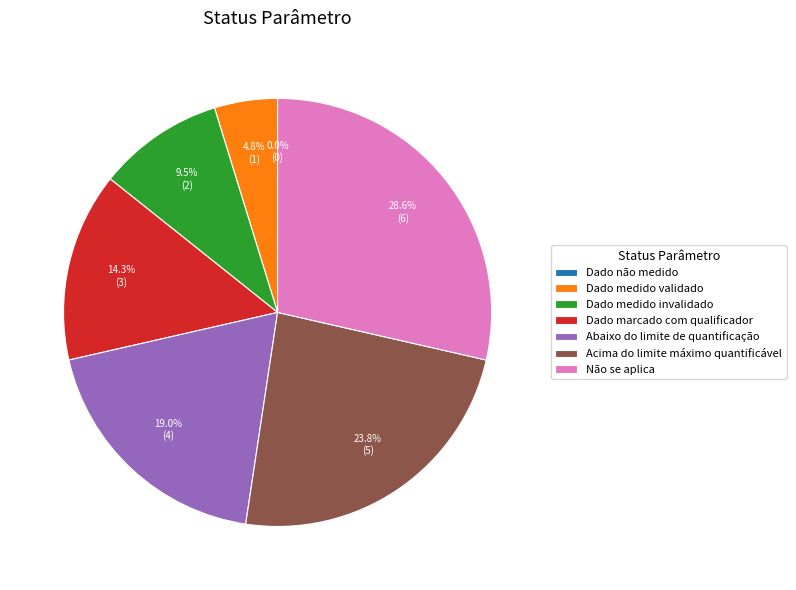

How many slices are in this pie chart?

7